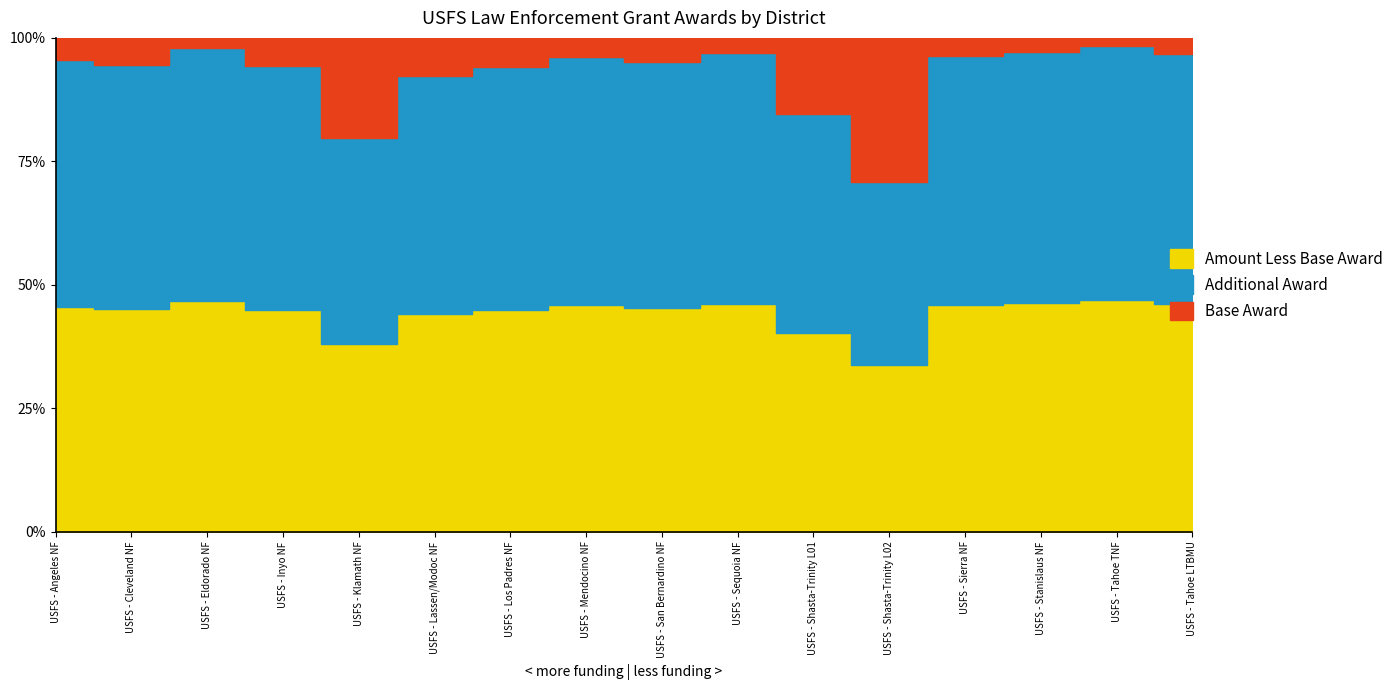

How many interior local peaks does the Additional Award series have?

4